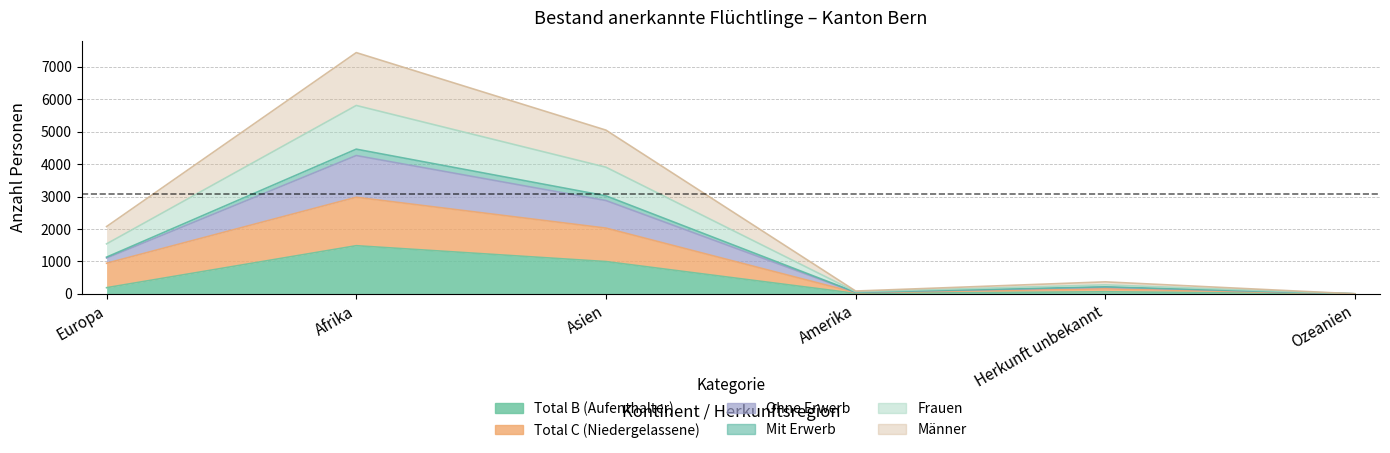

How many categories are shown in the chart?

6